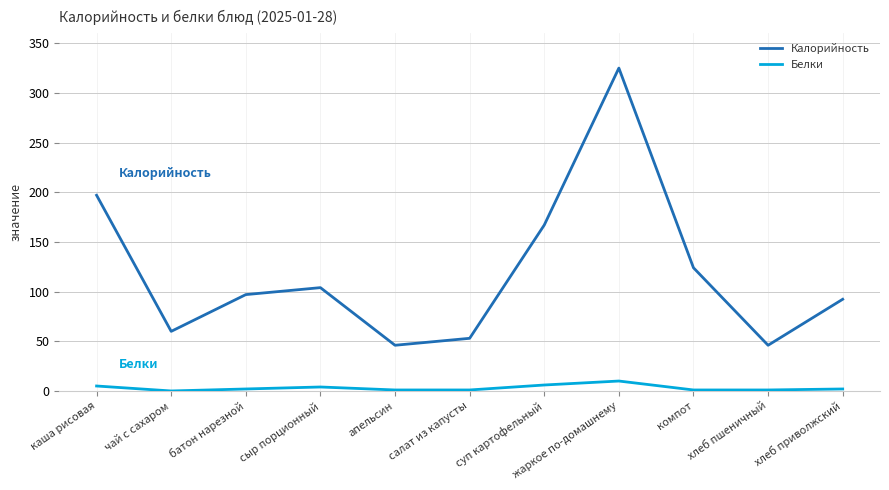

Rank the series by their maximum value, from highest to lowest.

Калорийность, Белки